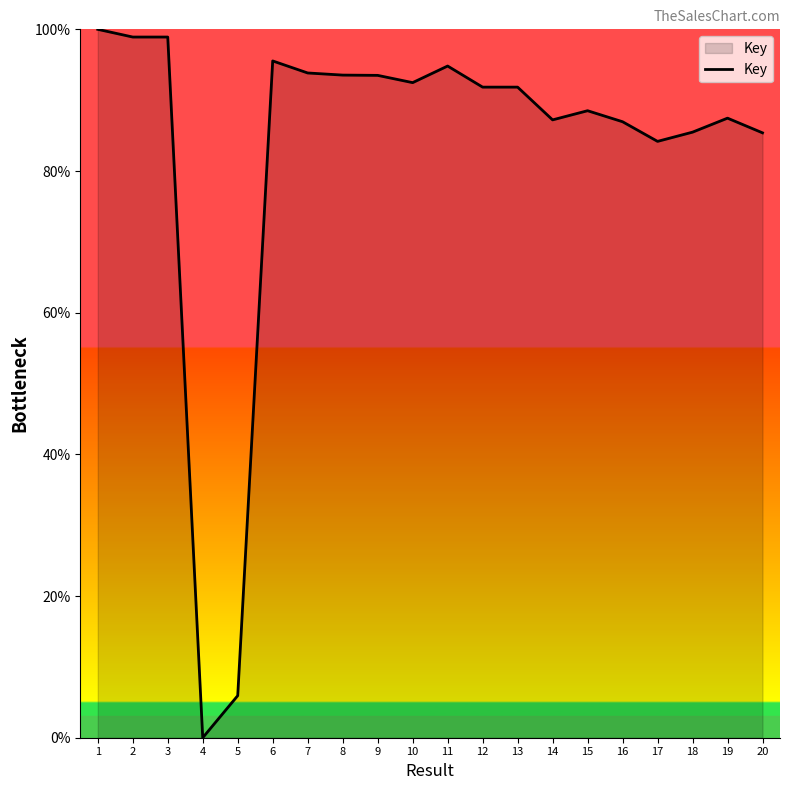

Which category has the lowest value across all series?

4